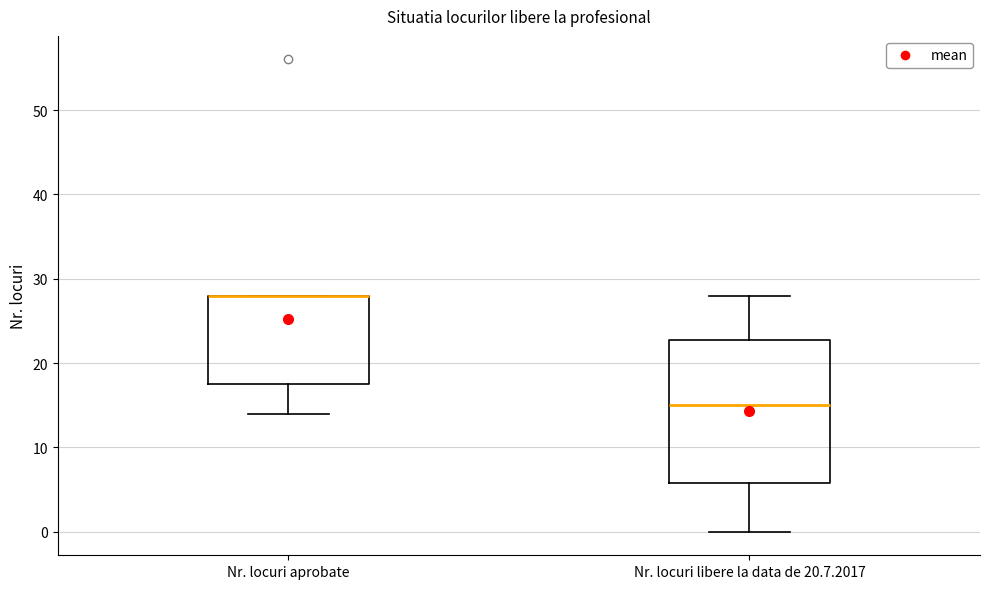

Reading left to right, read every box against the y-axis: the position of its median line, the range the box covers, and the ends of its whiskers. The values are not printed on the chart, so give them approximately, as read against the axis.

Nr. locuri aprobate: median 28 (drawn on the box's upper edge), box 18 to 28, whiskers 14 to 28
Nr. locuri libere la data de 20.7.2017: median 15, box 6 to 23, whiskers 0 to 28